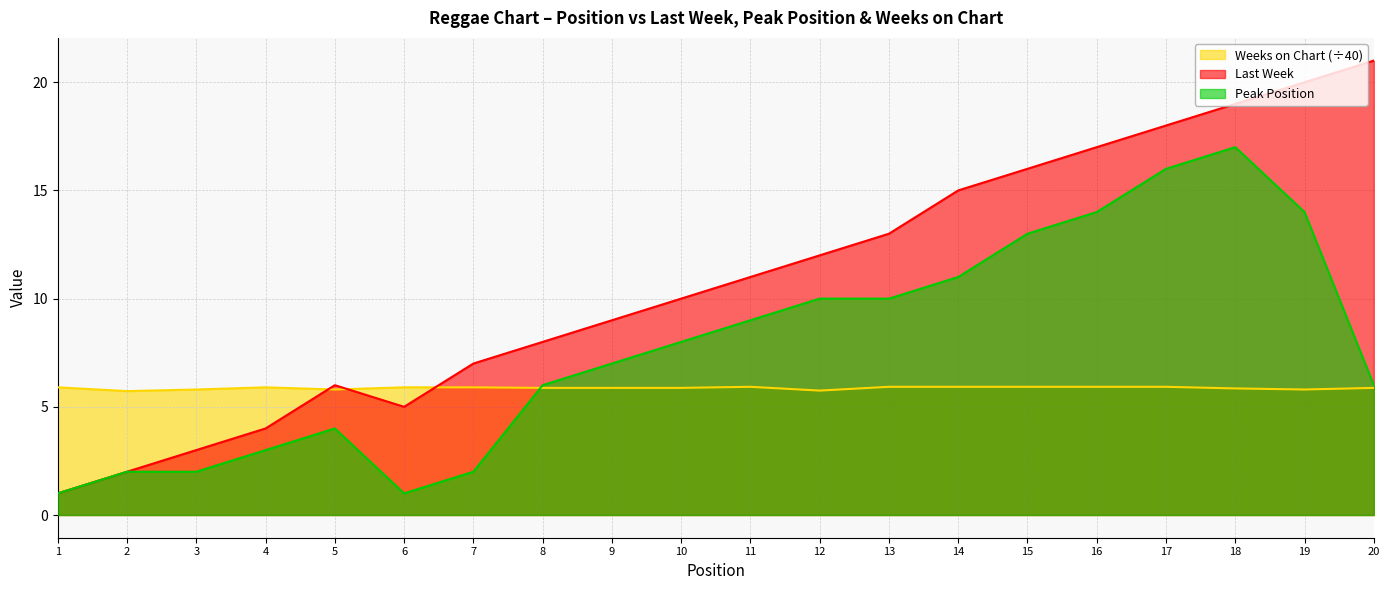

What is the difference between the Peak Position values at 9 and 1?

6.0